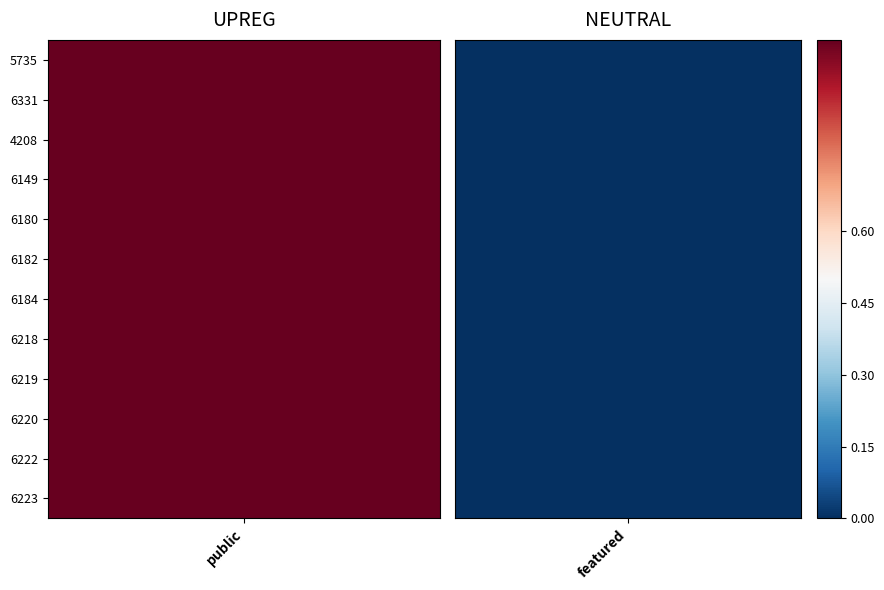

Which series has the widest spread of values?

5735